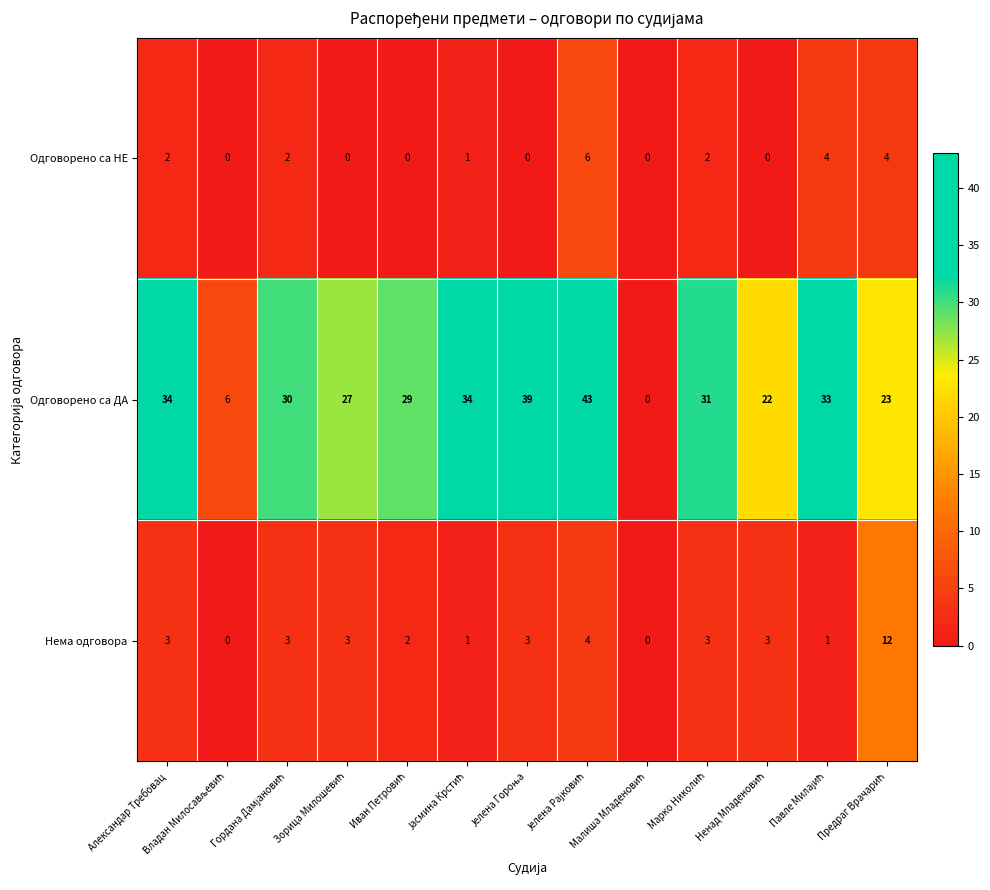

What is the highest value of the Одговорено са ДА series?

43